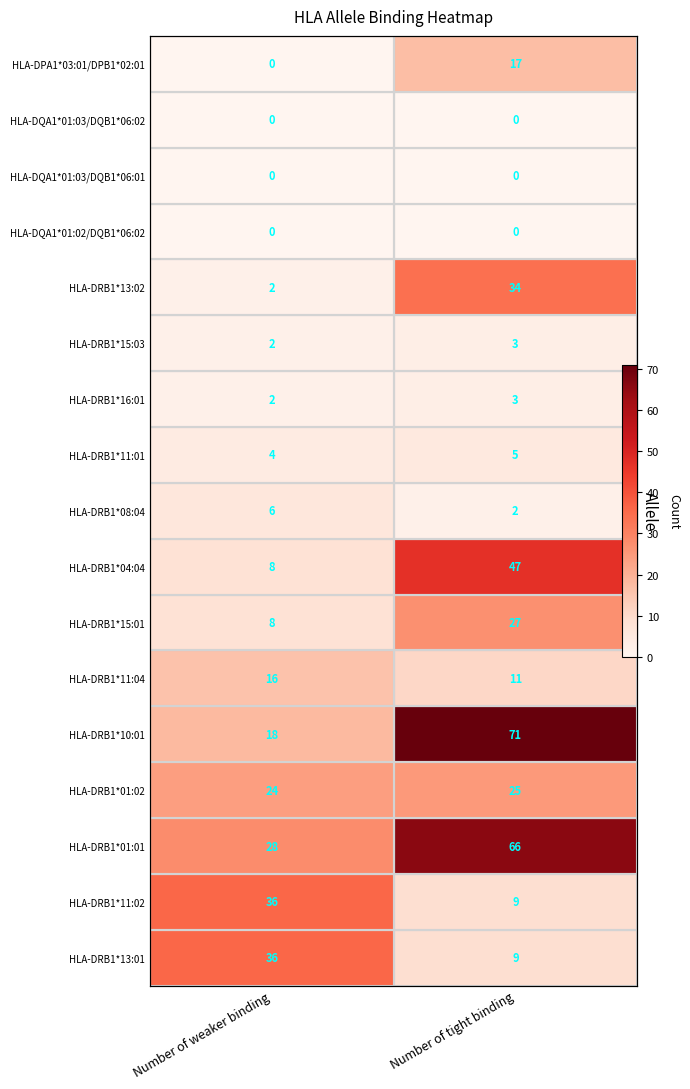

True or false: HLA-DRB1*11:04 has a value of 8 at Number of tight binding.

False